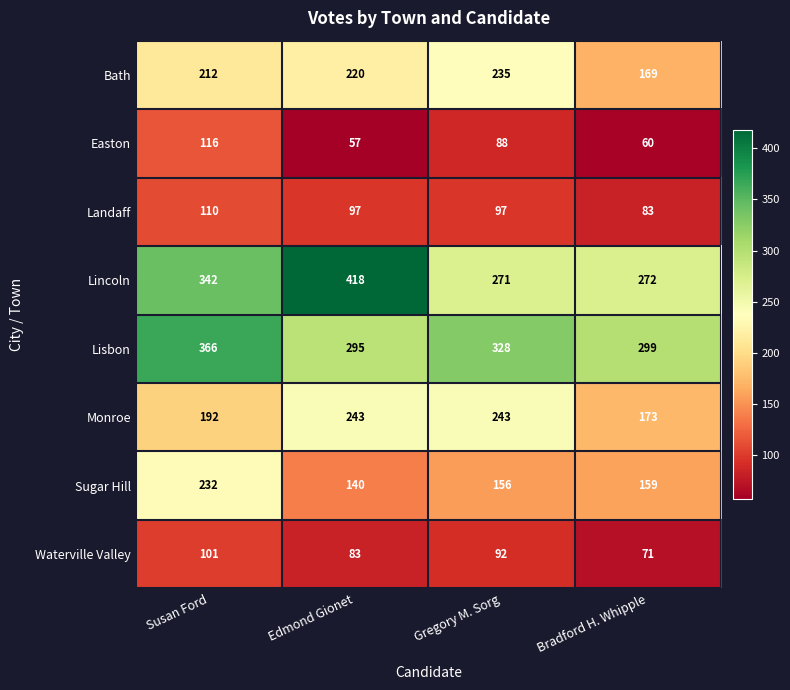

At which category is the sum across all series the highest?

Susan Ford